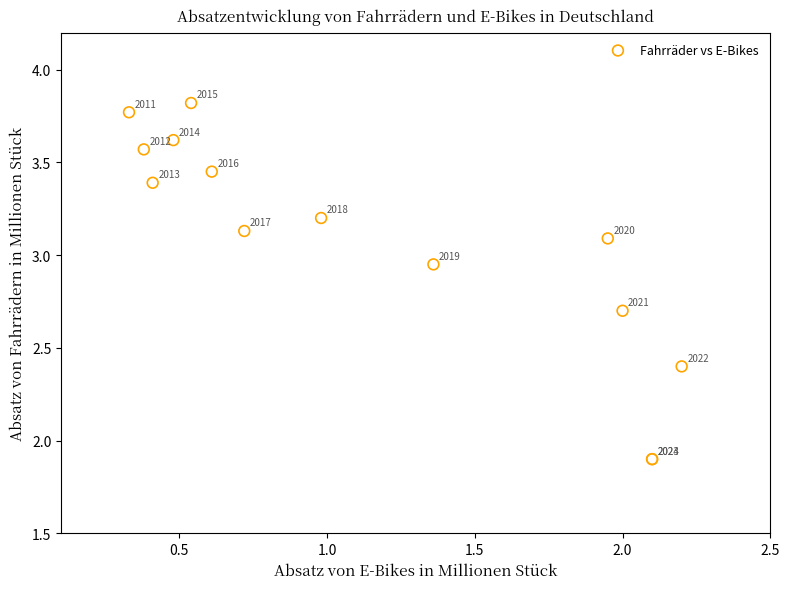

What Y value in the scatter plot is closest to 2?

1.9